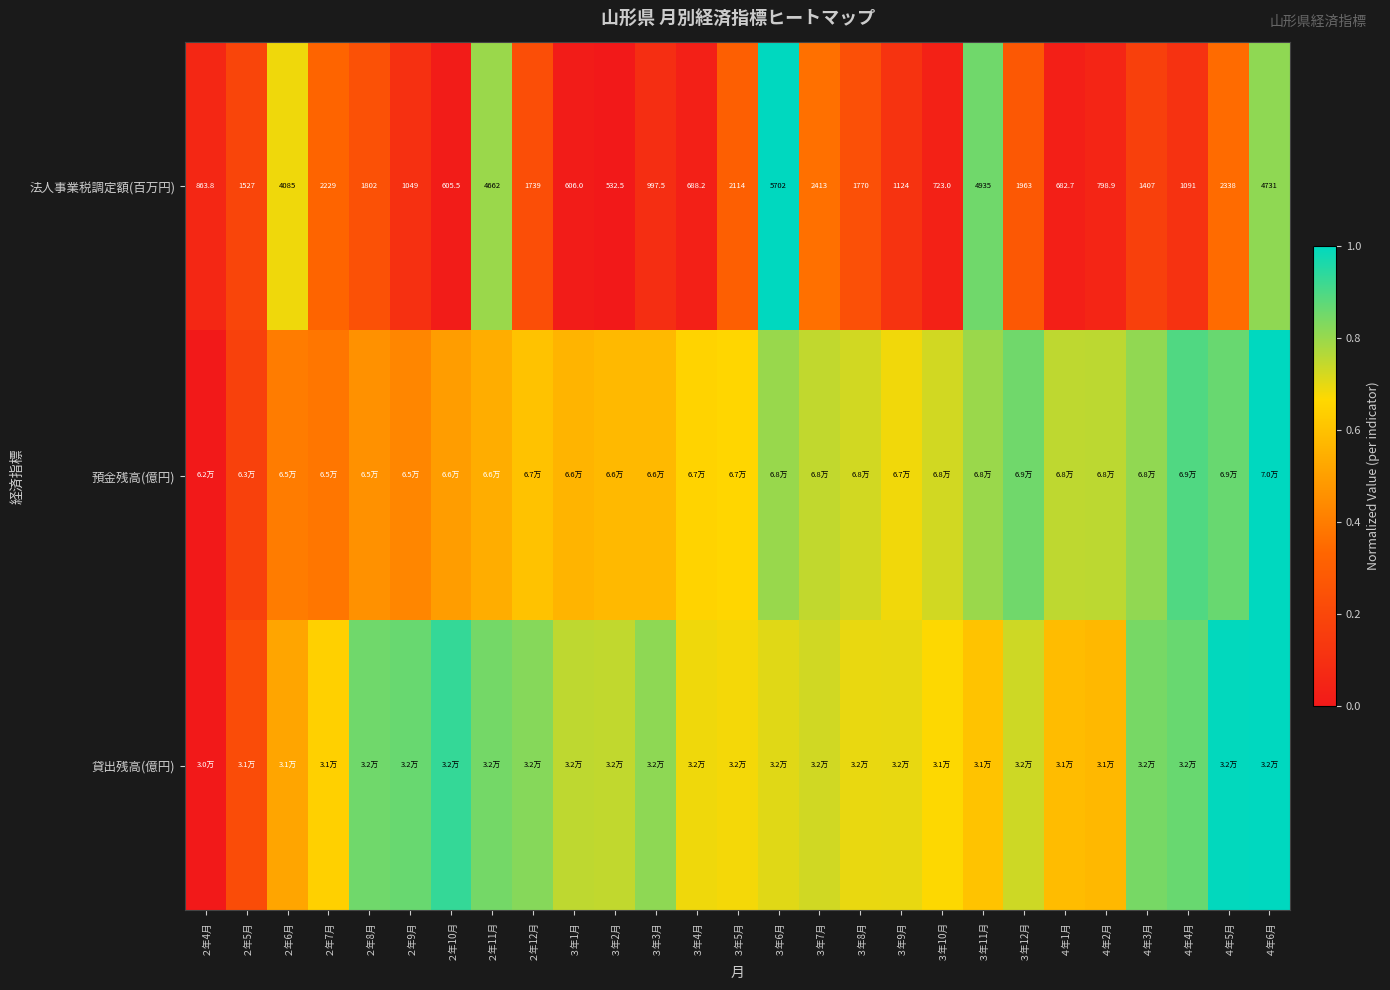

At which category is the sum across all series the highest?

４年6月